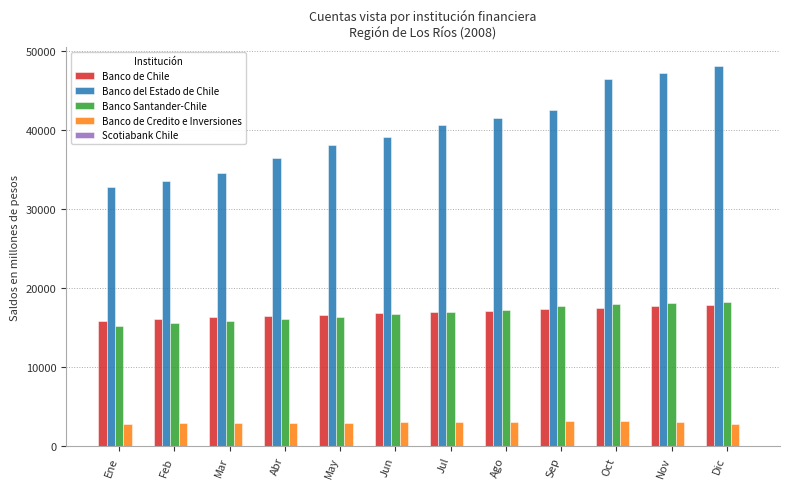

Is the value of Banco del Estado de Chile at Sep greater than the value of Banco de Chile at Ene?

Yes